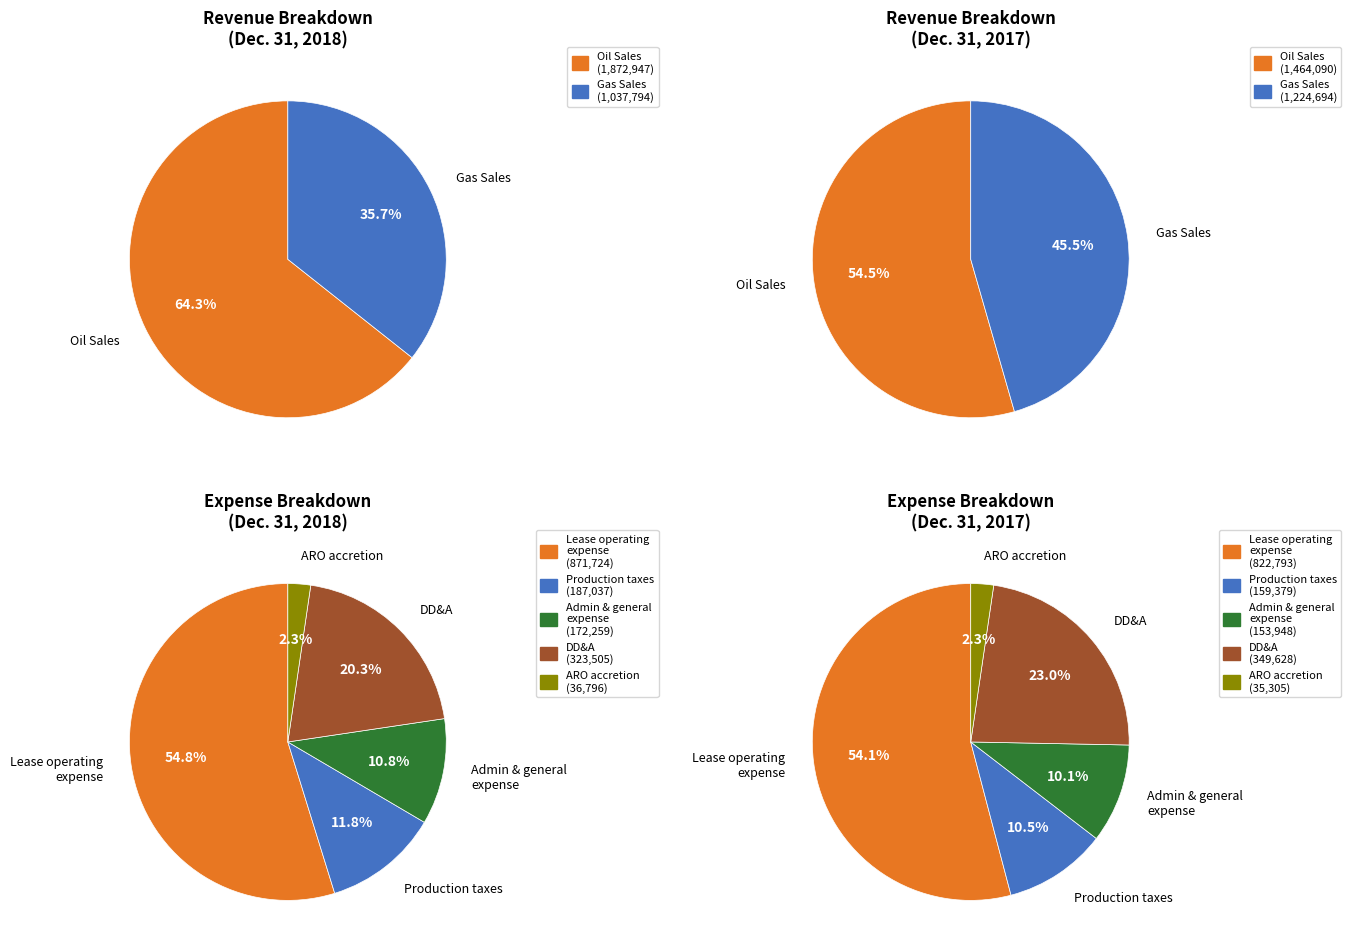

Is the sum of Depreciation, depletion, and amortization and Net income greater than half?

Yes